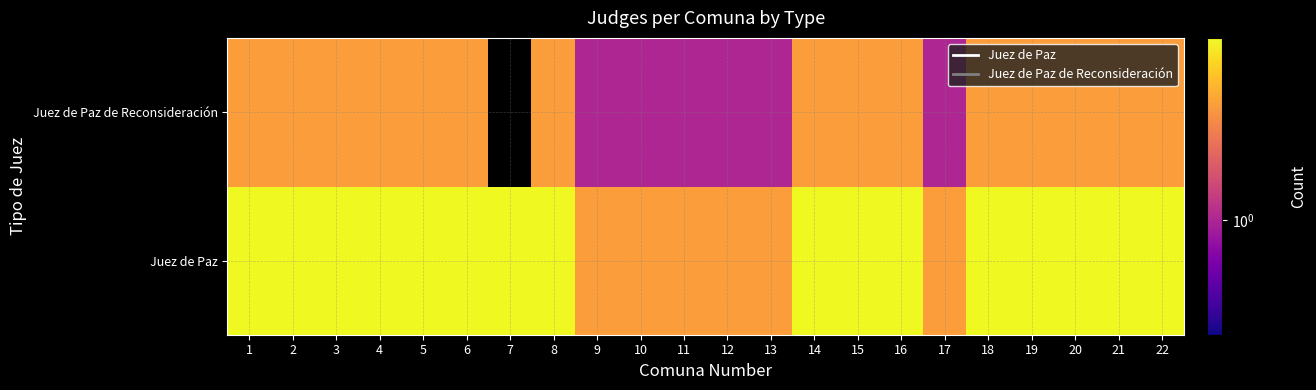

Rank the series by their average value, from highest to lowest.

Juez de Paz, Juez de Paz de Reconsideración